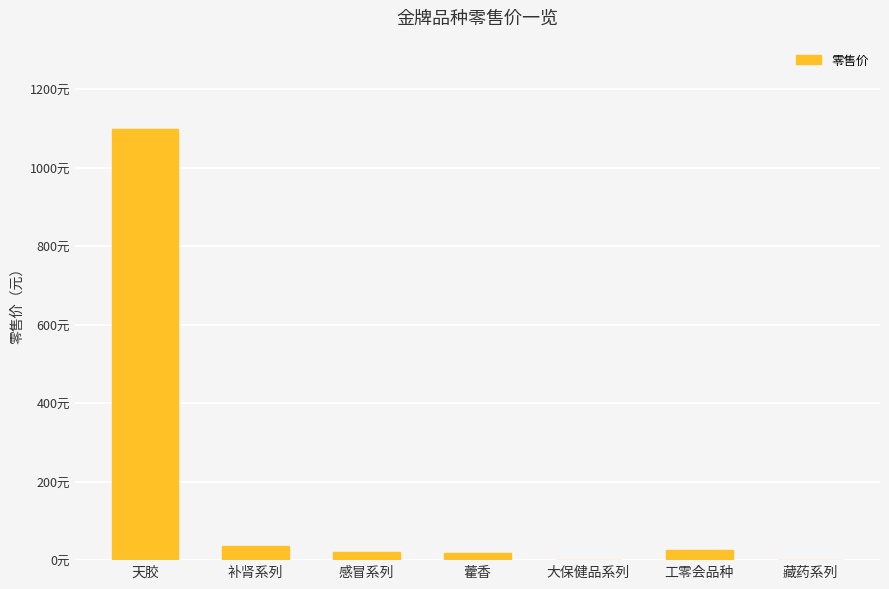

Is it true that the value at 天胶 is 1099.0?

True